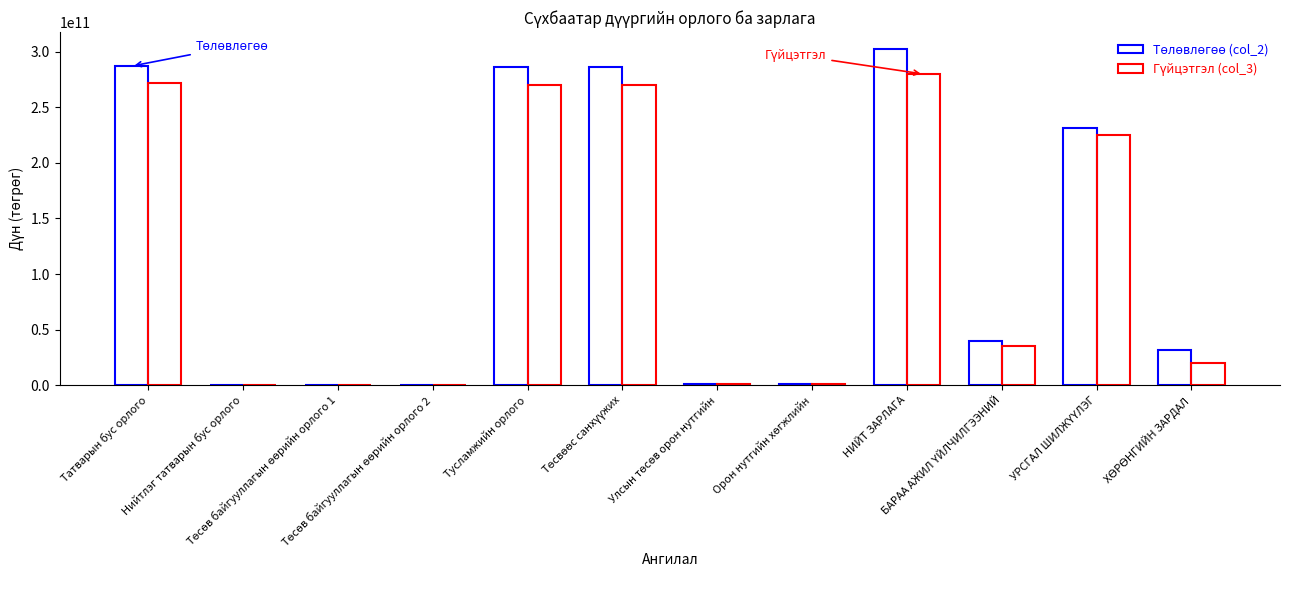

How many data points does each series have?

12